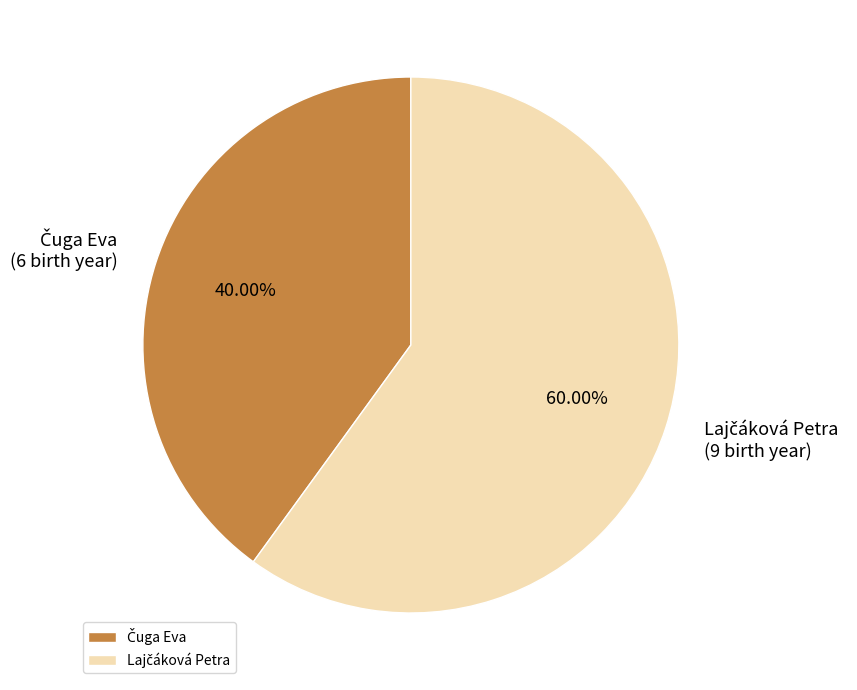

How many slices are in this pie chart?

2